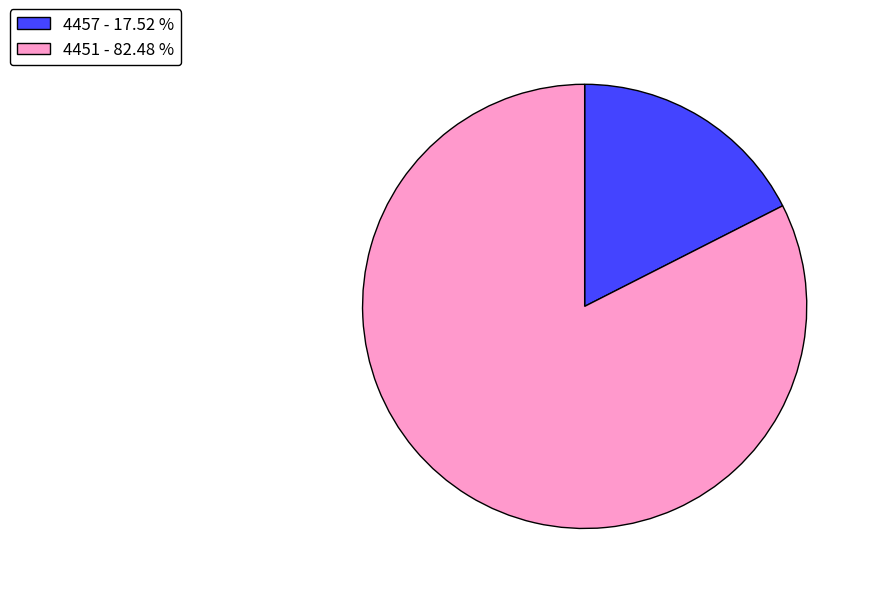

Which category has the biggest portion of the pie?

4451